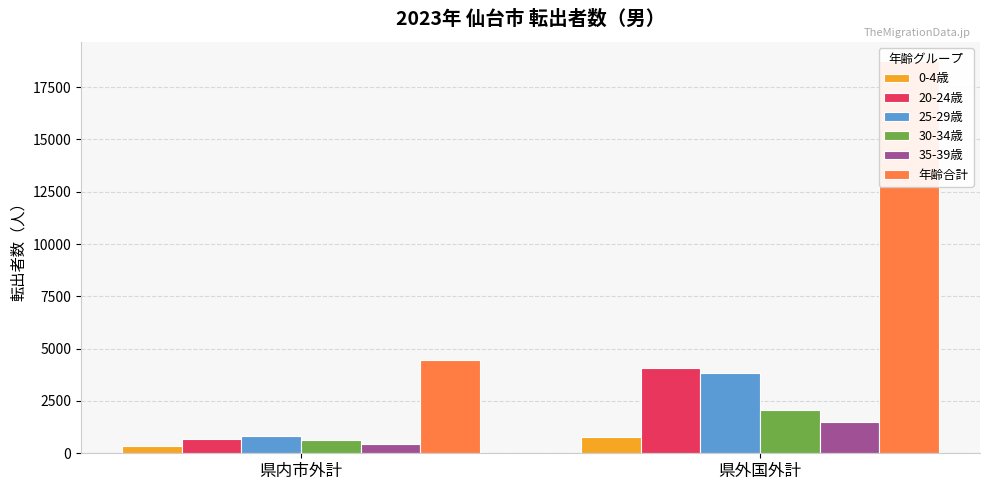

Which has a higher value, 県内市外計 or 県外国外計?

県外国外計